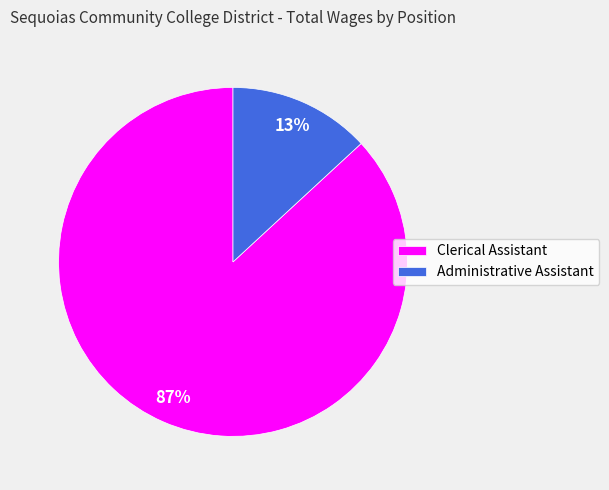

Which category has the smallest portion of the pie?

Administrative Assistant